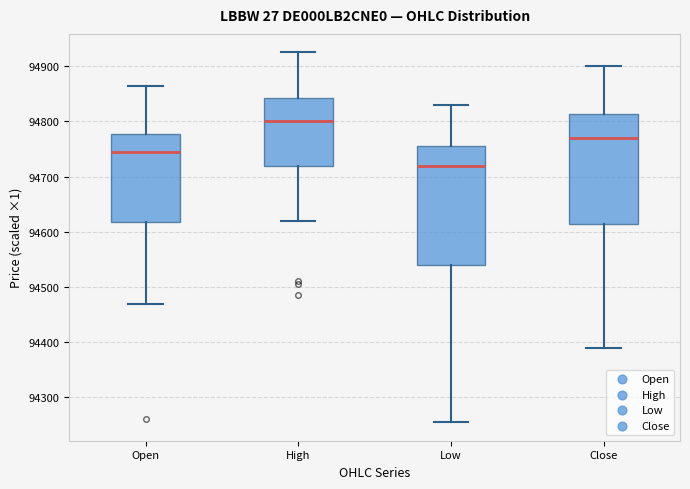

Which box has the lowest median line?

Low